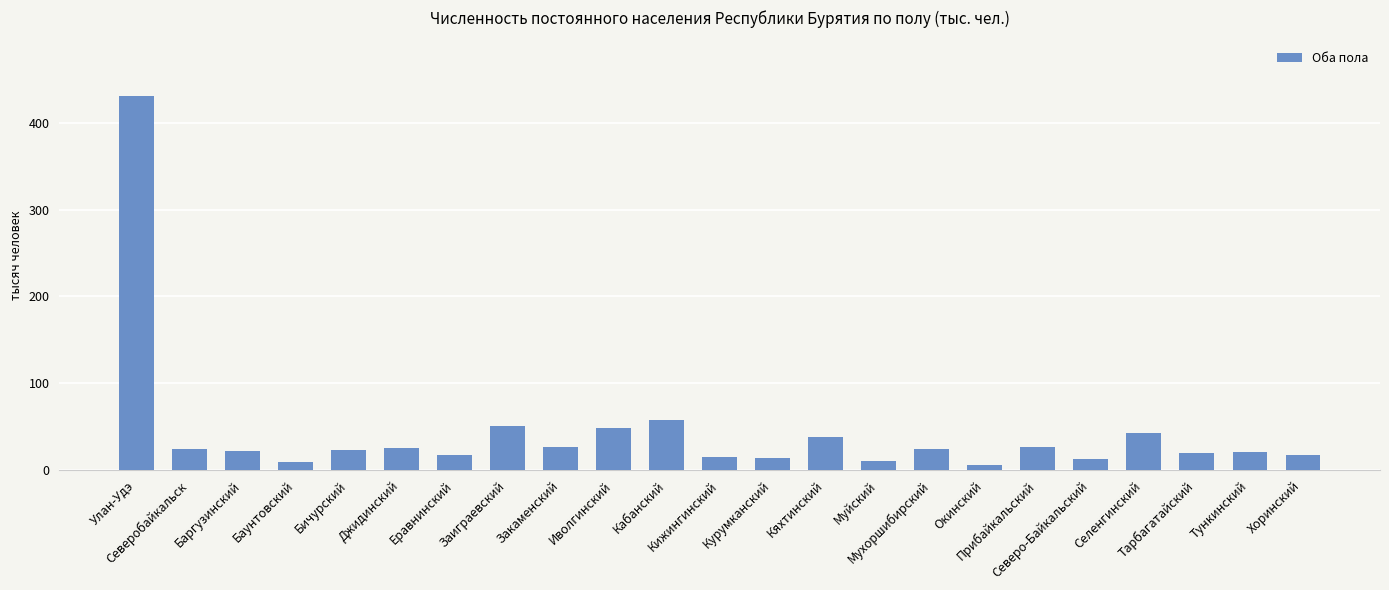

At which label is the value closest to 217?

Кабанский